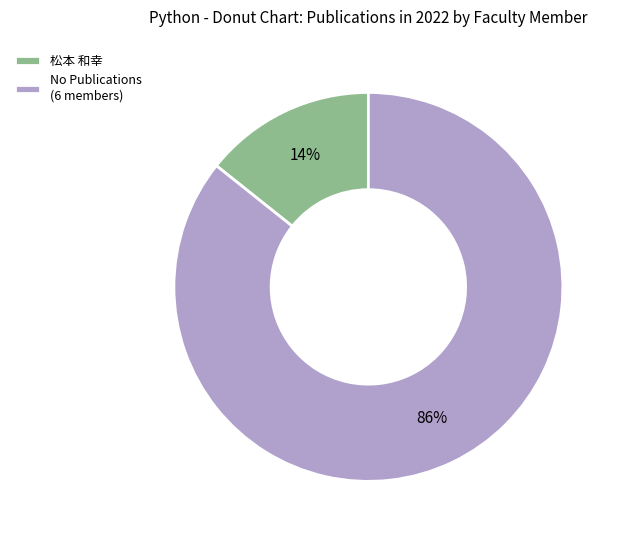

Which has a higher value, 松本 和幸 or No Publications (6 members)?

No Publications (6 members)